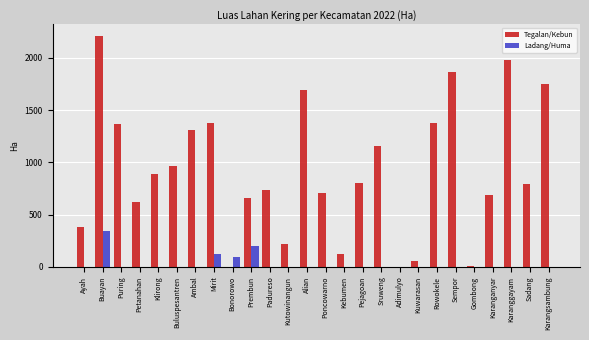

What is the sum of all Ladang/Huma values?

761.2